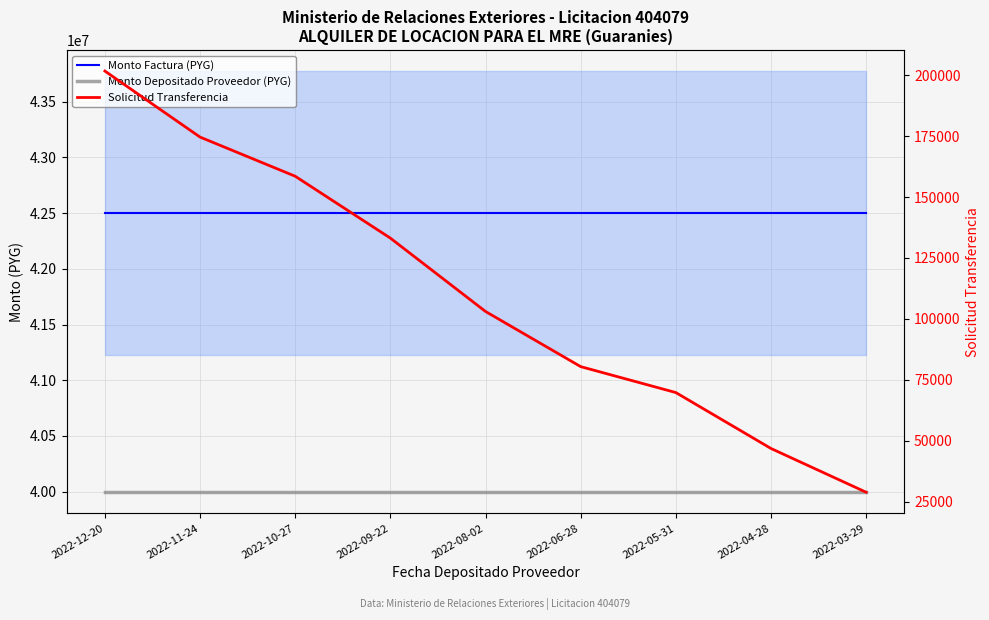

Is the value of Monto Depositado Proveedor (PYG) at 2022-03-29 greater than the value of Monto Factura (PYG) at 2022-11-24?

No